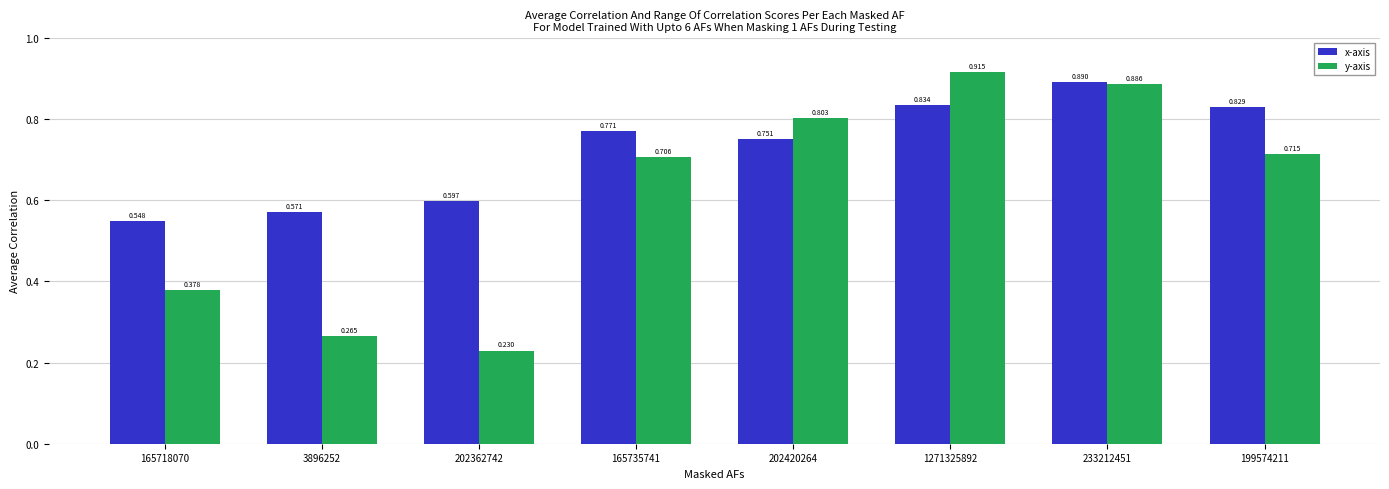

Which series has the widest spread of values?

y-axis